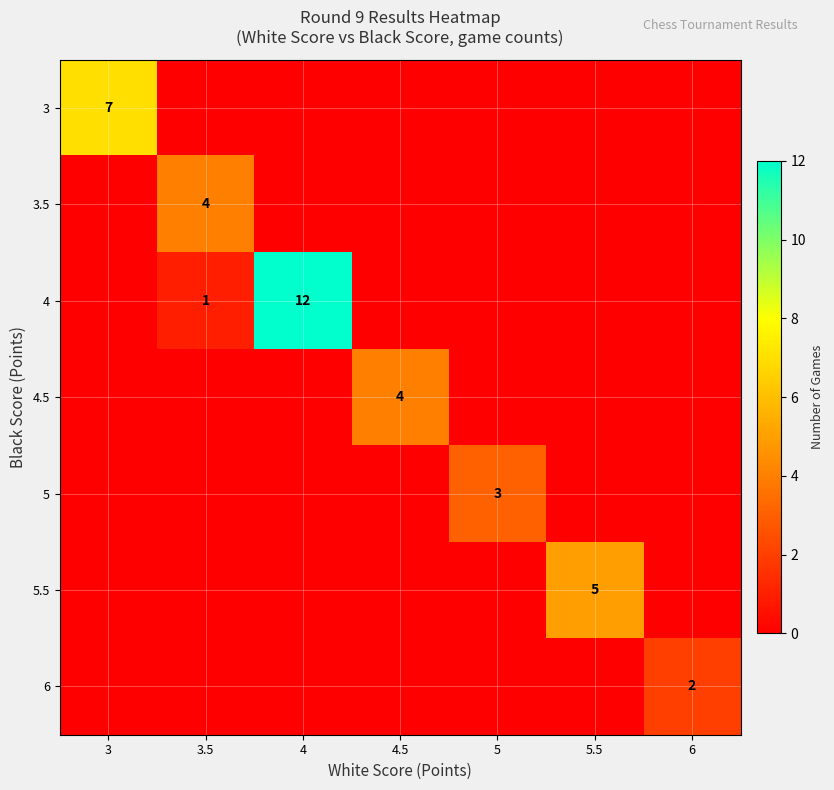

Count the row_4 values in the range 0 to 1.

6